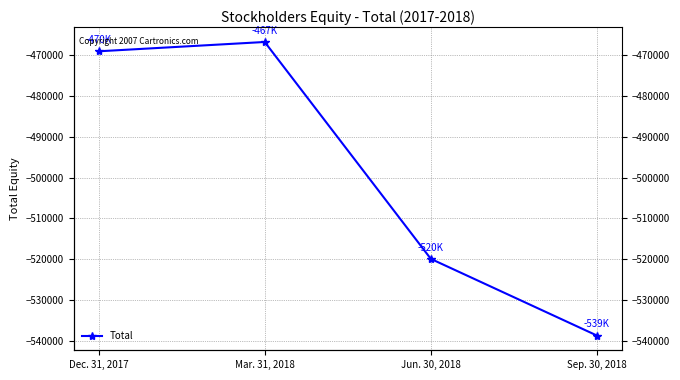

At which category does the chart reach its peak across all series?

Mar. 31, 2018